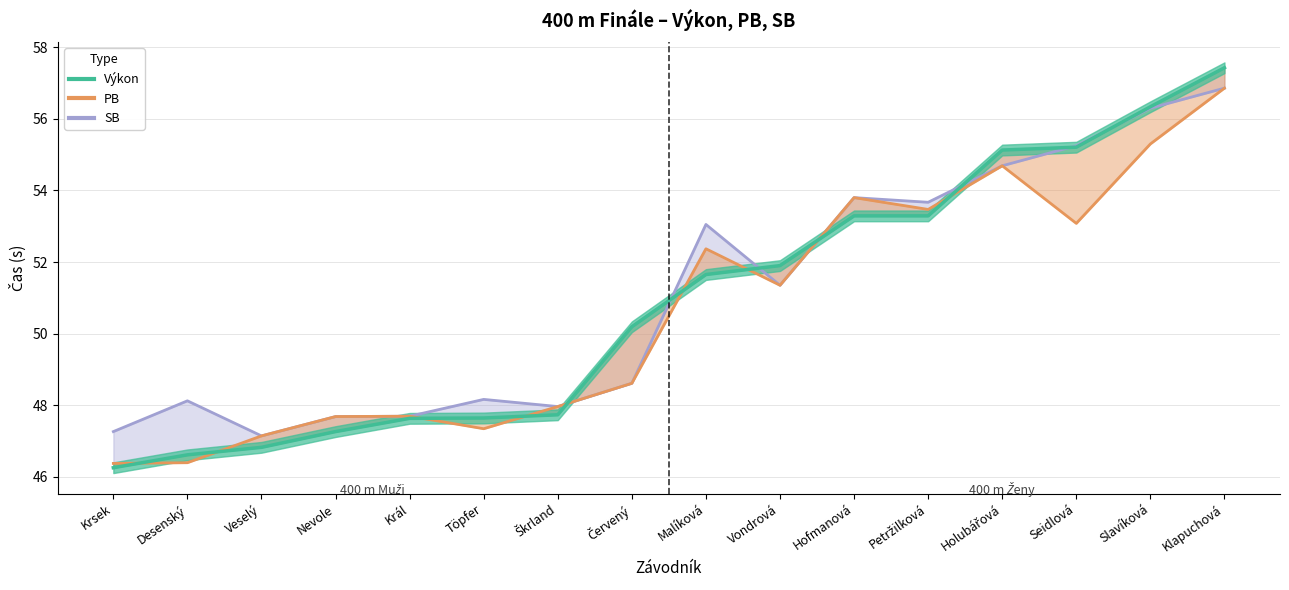

Reading right to left, list all the values displayed in this chart.

Výkon: Klapuchová=57.4	Slavíková=56.3	Seidlová=55.2	Holubářová=55.1	Petržilková=53.3	Hofmanová=53.3	Vondrová=51.9	Malíková=51.6	Červený=50.2	Škrland=47.7	Töpfer=47.6	Král=47.6	Nevole=47.3	Veselý=46.8	Desenský=46.6	Krsek=46.2
PB: Klapuchová=56.9	Slavíková=55.3	Seidlová=53.1	Holubářová=54.7	Petržilková=53.5	Hofmanová=53.8	Vondrová=51.4	Malíková=52.4	Červený=48.6	Škrland=48.0	Töpfer=47.3	Král=47.7	Nevole=47.7	Veselý=47.1	Desenský=46.4	Krsek=46.4
SB: Klapuchová=56.9	Slavíková=56.3	Seidlová=55.2	Holubářová=54.7	Petržilková=53.7	Hofmanová=53.8	Vondrová=51.4	Malíková=53.0	Červený=48.6	Škrland=48.0	Töpfer=48.2	Král=47.7	Nevole=47.7	Veselý=47.1	Desenský=48.1	Krsek=47.3